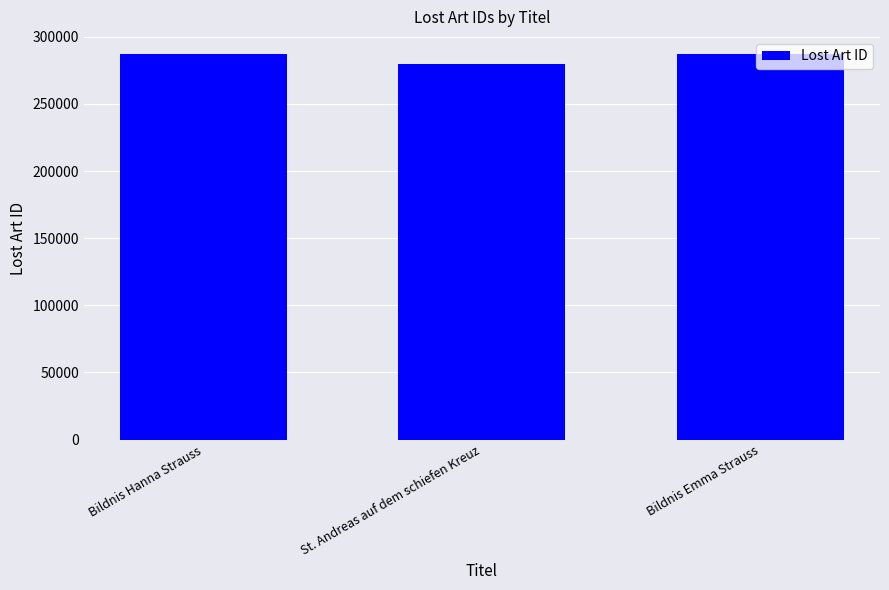

At which category does the chart reach its minimum across all series?

St. Andreas auf dem schiefen Kreuz